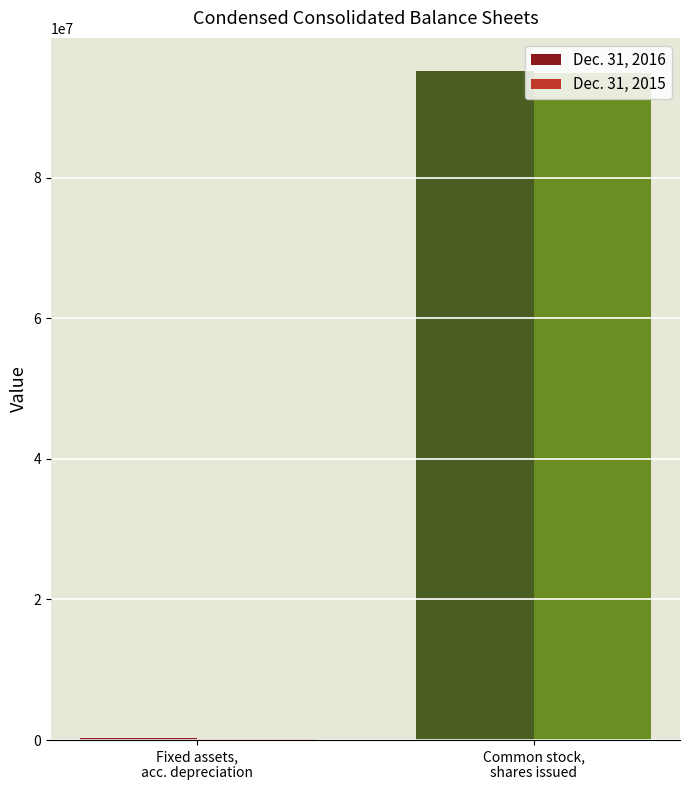

What are all the series names shown in the legend?

Dec. 31, 2016, Dec. 31, 2015